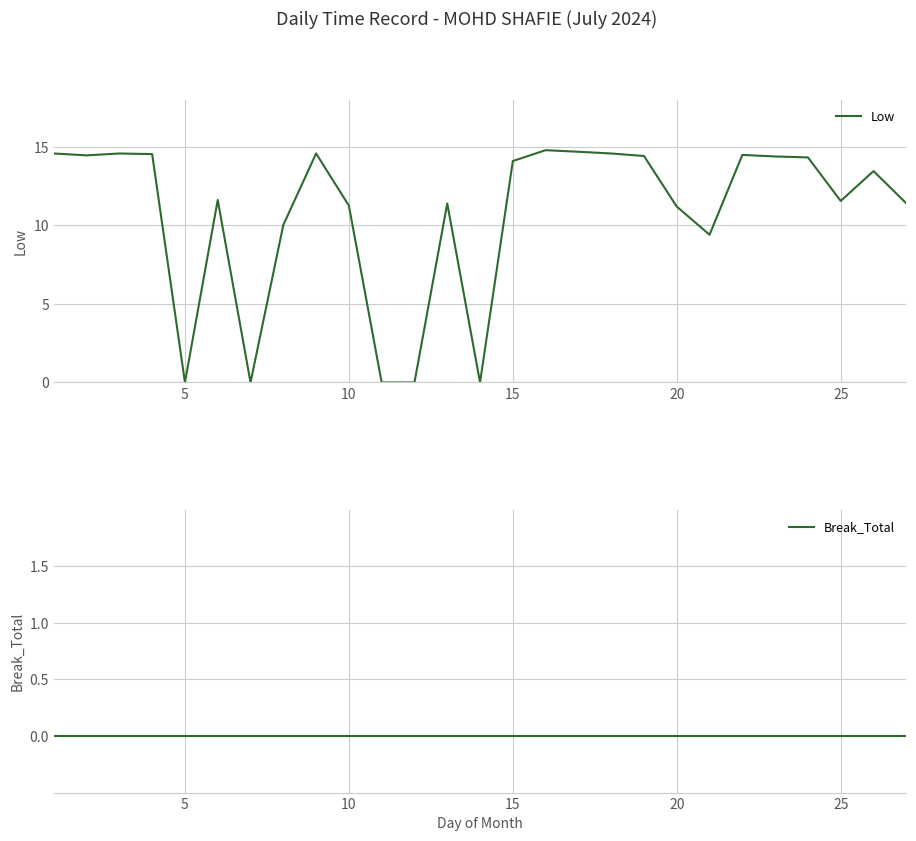

True or false: Low has more than 2 points higher than both neighbors.

True